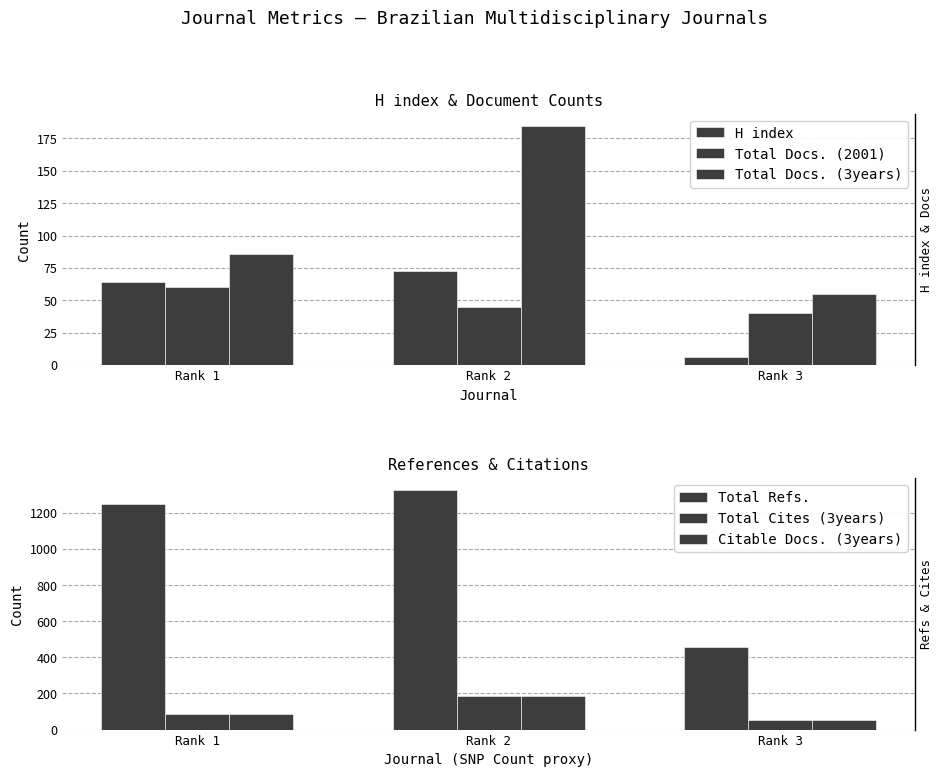

True or false: Total Refs. has a value of 211 at Rank 3.

False